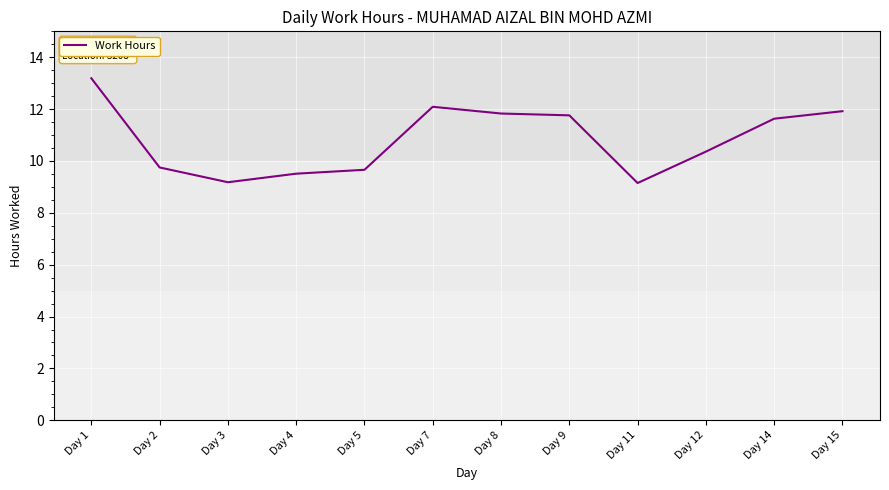

Which category has the highest value across all series?

Day 1